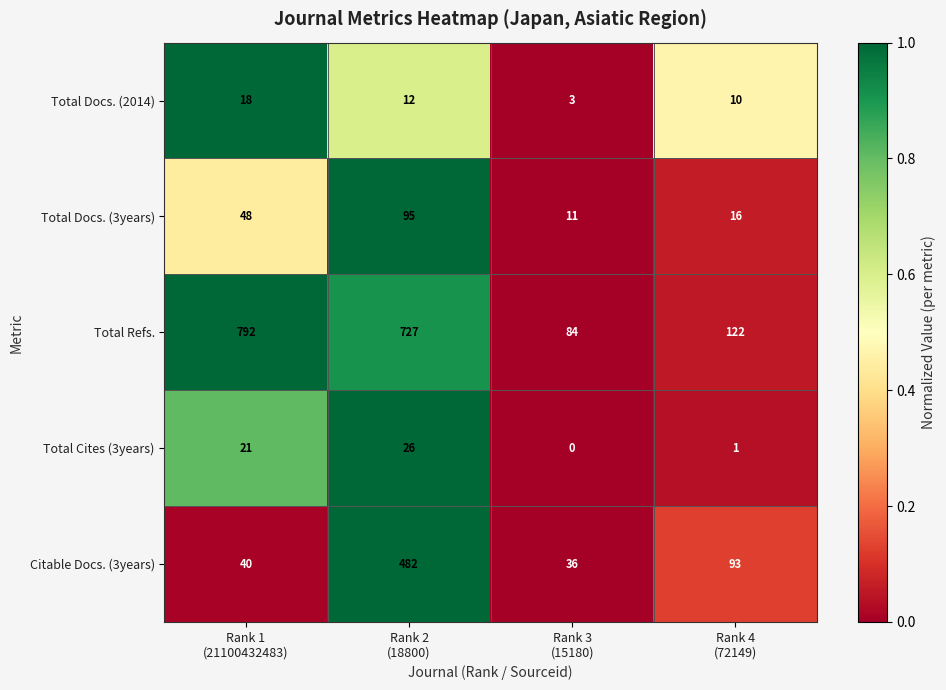

At Rank 4
(72149), list the series in order from largest to smallest.

Total Refs., Citable Docs. (3years), Total Docs. (3years), Total Docs. (2014), Total Cites (3years)